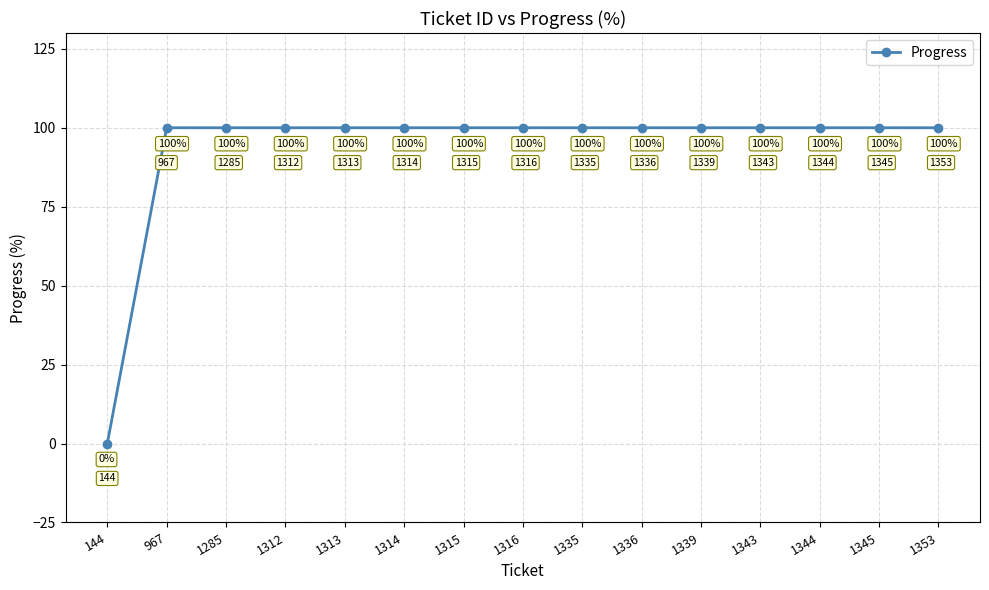

At which category does the chart reach its minimum across all series?

144